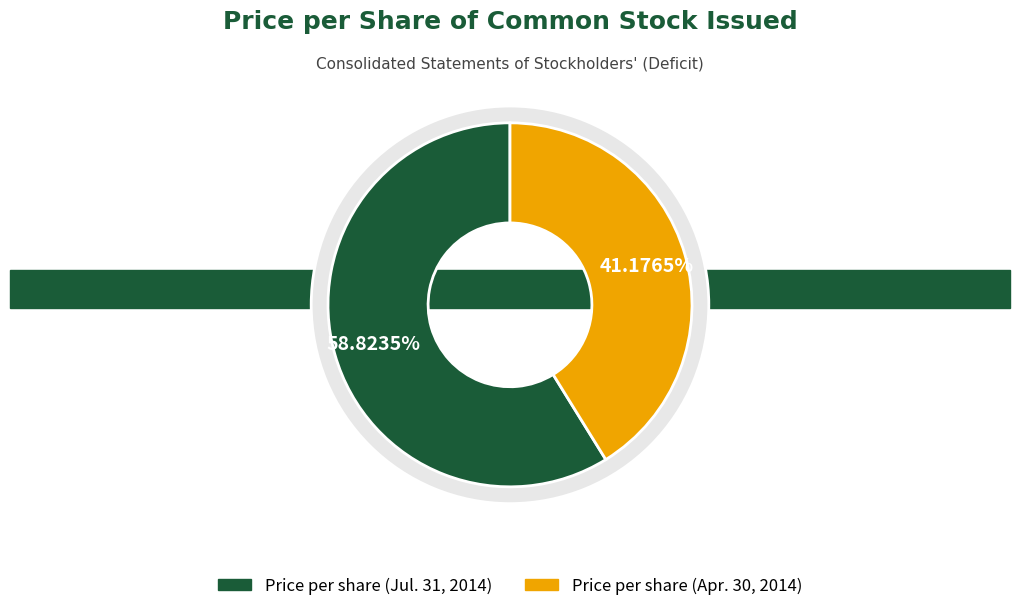

Between Price per share (Apr. 30, 2014) and Price per share (Jul. 31, 2014), which is larger?

Price per share (Jul. 31, 2014)